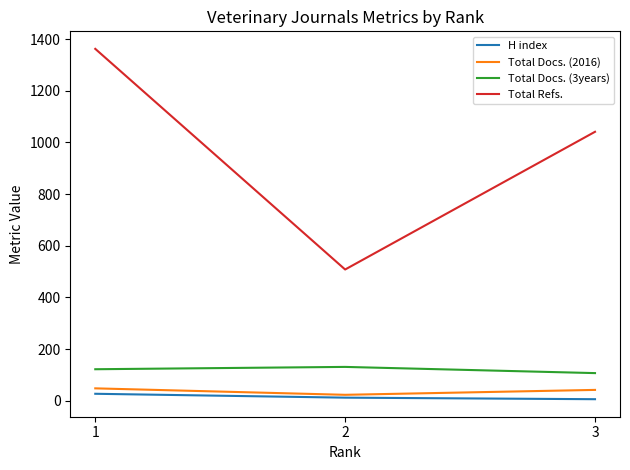

What is the total value across all series at 1?

1559